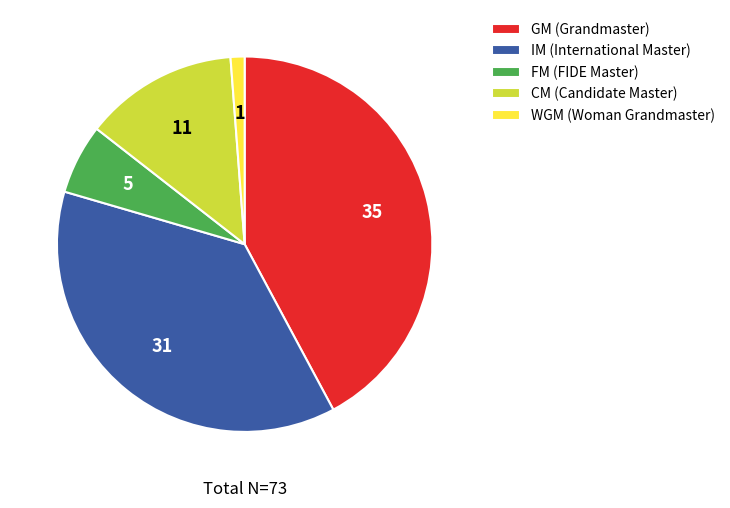

Is the sum of WGM (Woman Grandmaster) and CM (Candidate Master) greater than half?

No